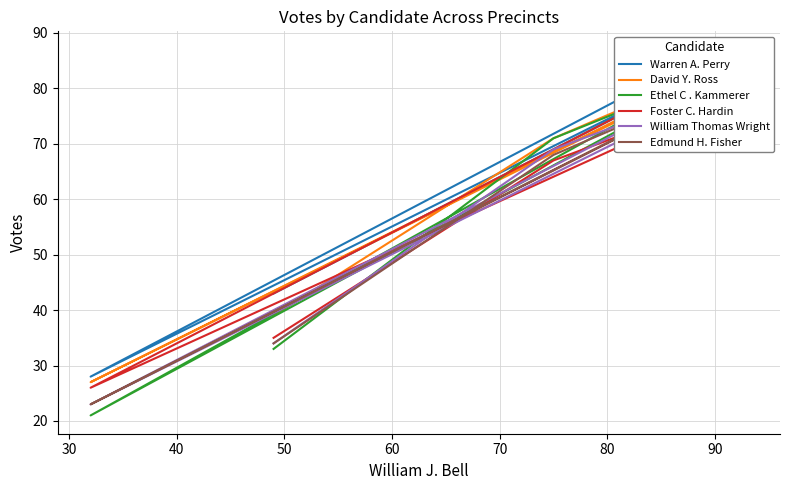

Which series has the widest spread of values?

Ethel C . Kammerer